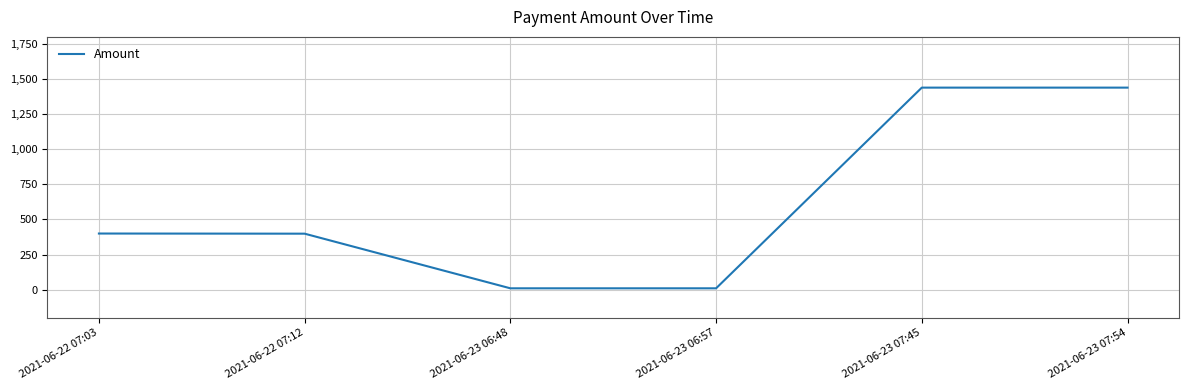

True or false: the data has more than 0 interior local peaks.

True